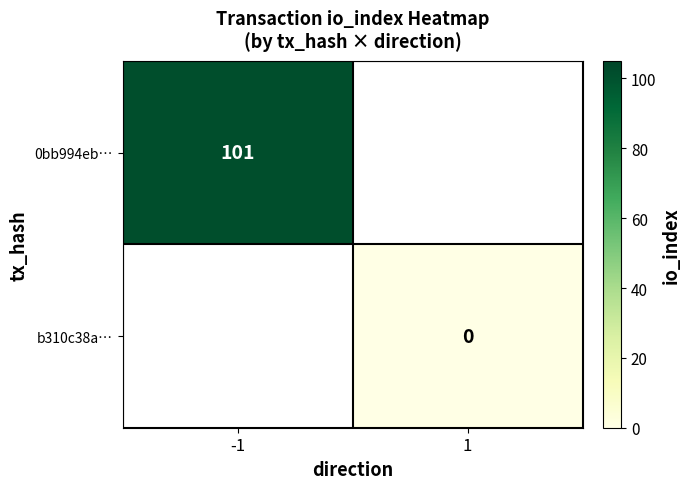

The 0bb994eb… series shows 101 at -1. True or false?

True